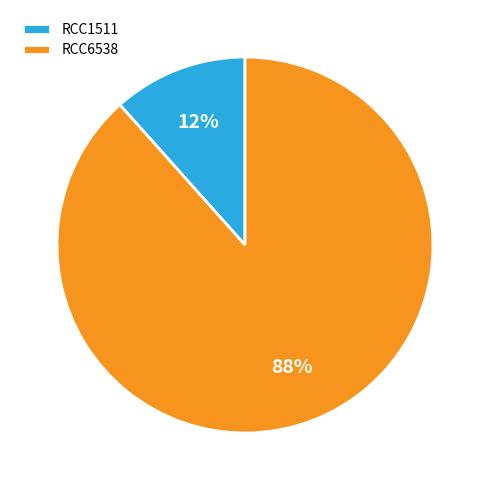

Which has a higher value, RCC6538 or RCC1511?

RCC6538